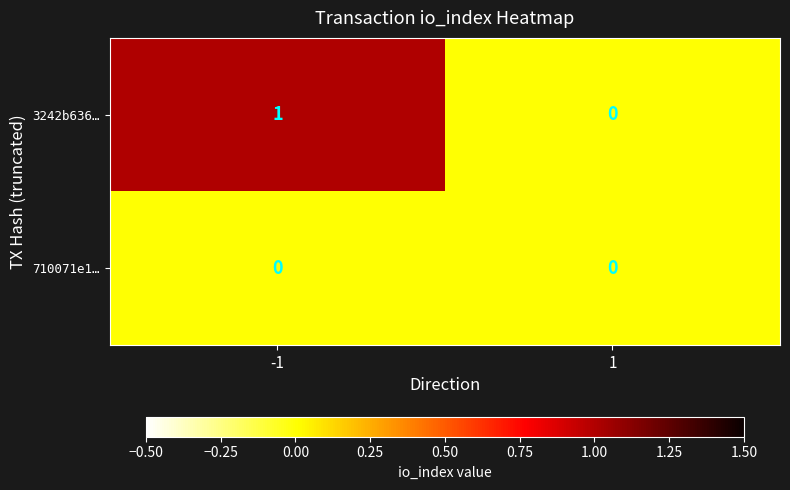

True or false: 3242b636… has a value of 0 at 1.

True